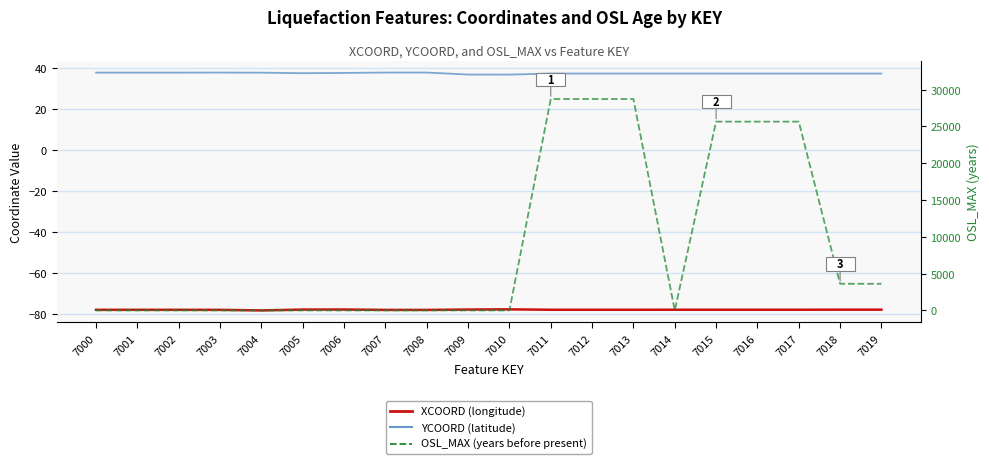

At how many categories does at least one series exceed 28097?

3